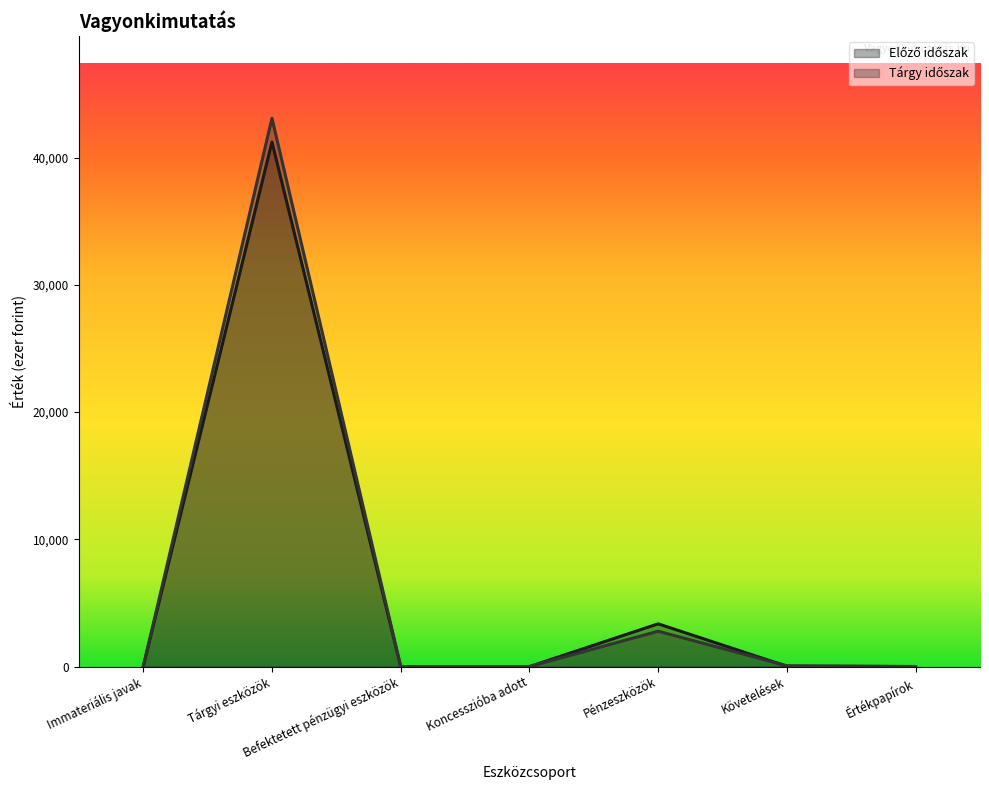

Is it true that Előző időszak equals 0 at Értékpapírok?

True